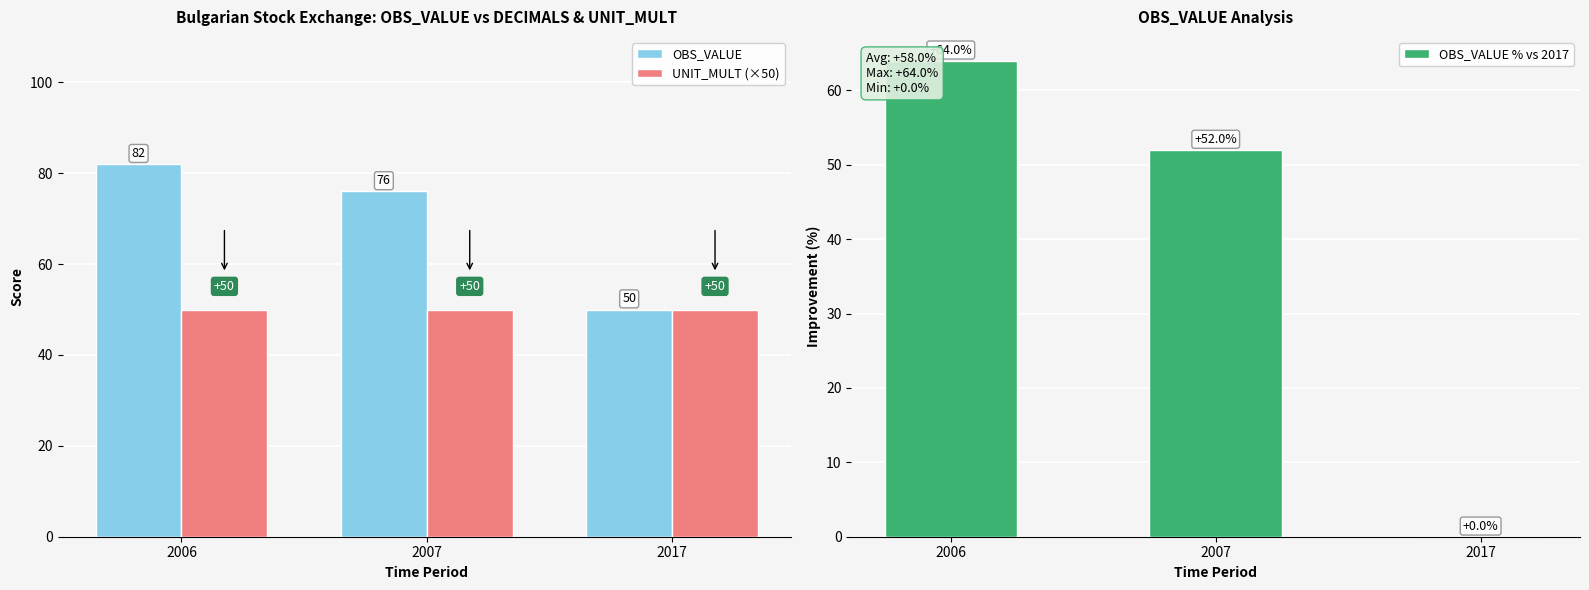

What is the sum of all OBS_VALUE values?

208